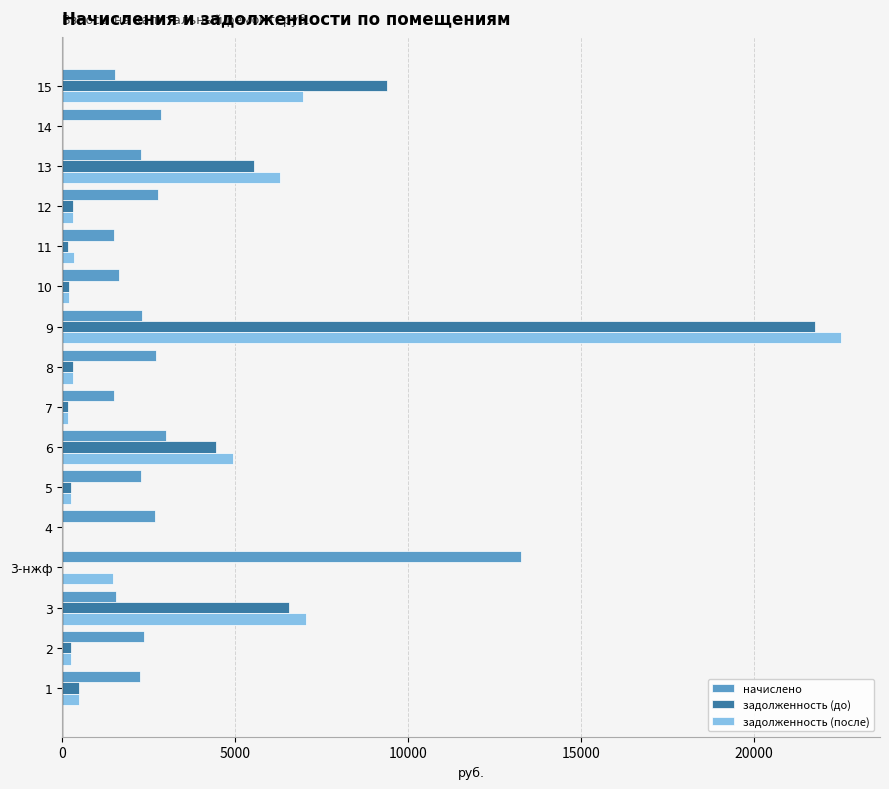

What is the total value across all series at 6?

12383.7